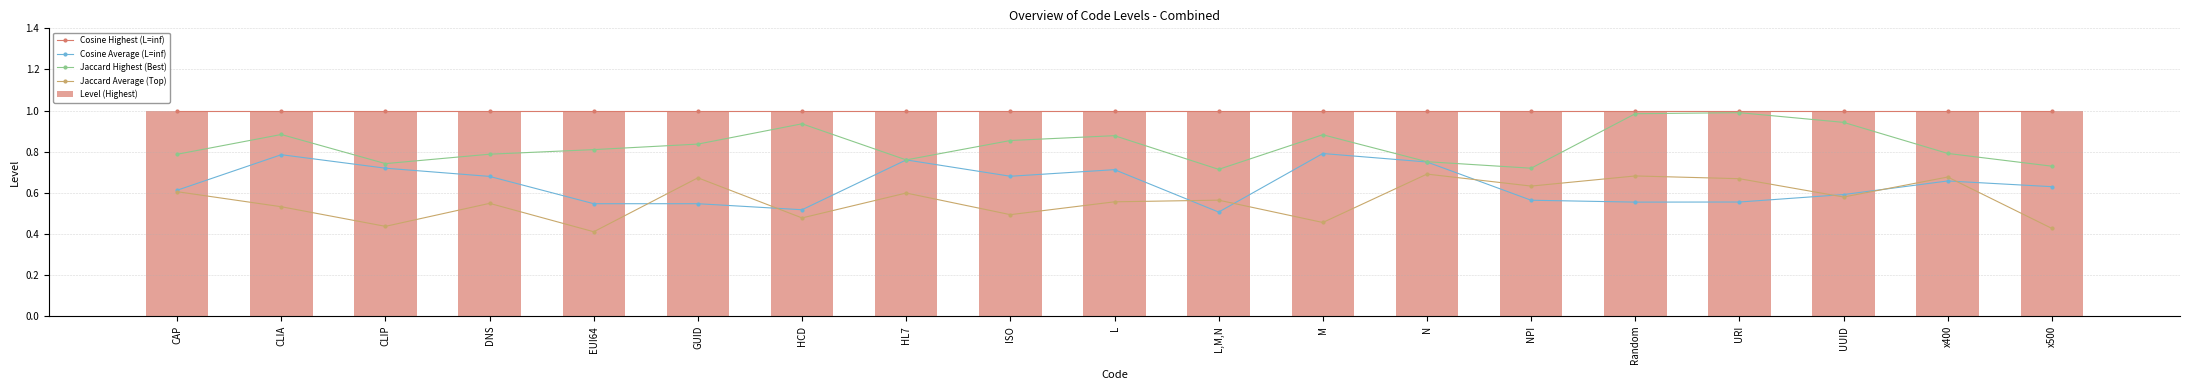

List the labels in order of Jaccard Highest (Best) value, largest first.

URI, Random, UUID, HCD, CLIA, M, L, ISO, GUID, EUI64, x400, DNS, CAP, HL7, N, CLIP, x500, NPI, L,M,N